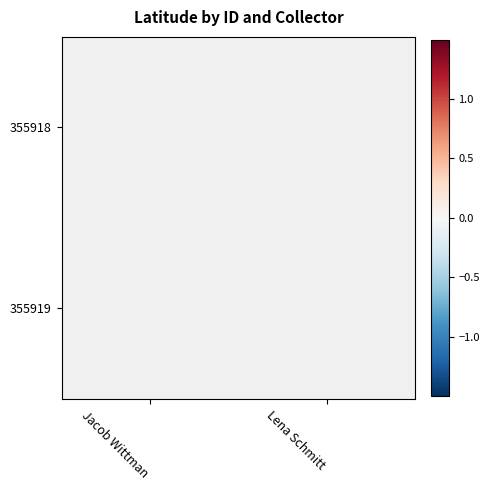

Between Jacob Wittman and Lena Schmitt, which is larger?

Lena Schmitt